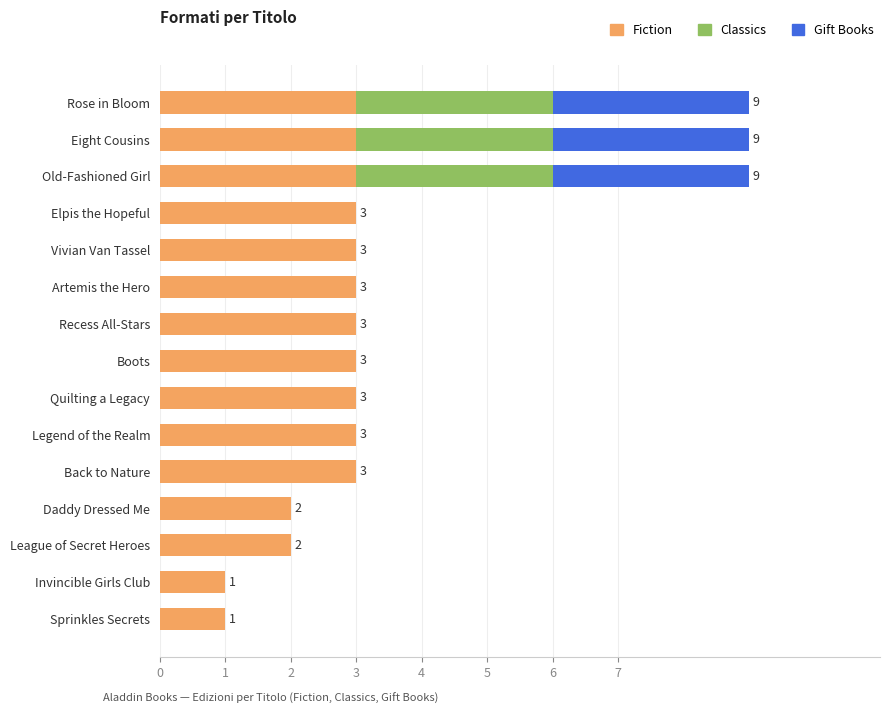

The Fiction series shows 3 at Vivian Van Tassel. True or false?

True